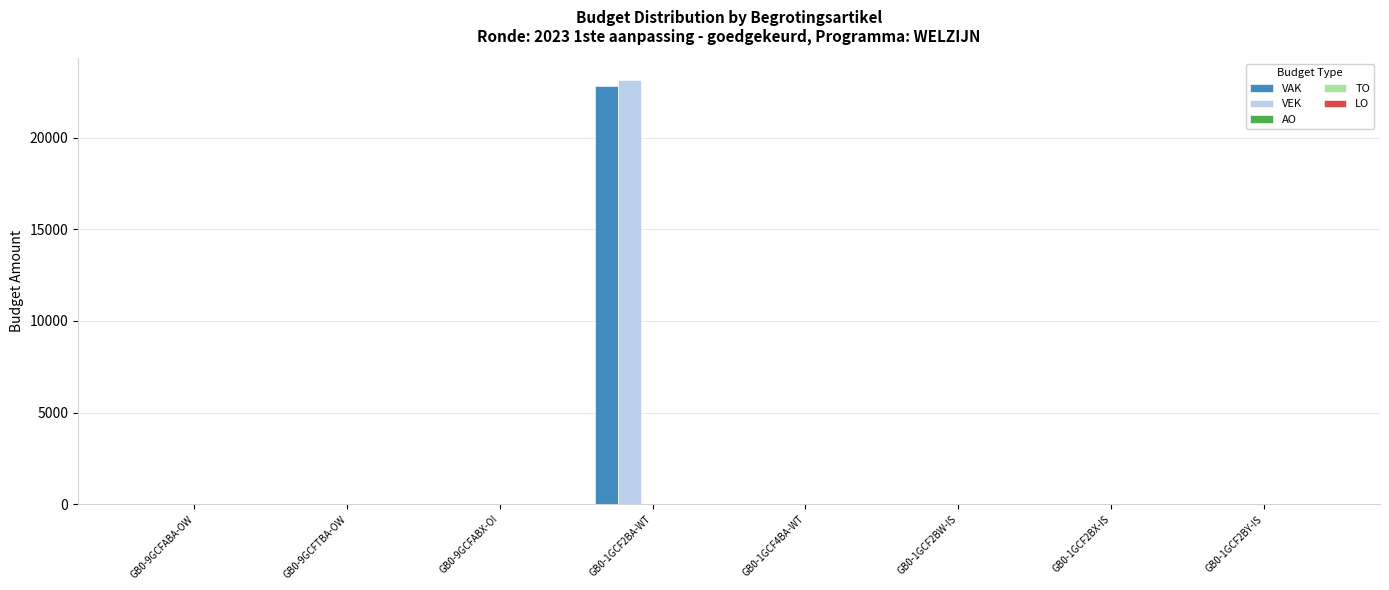

Count the number of categories in the chart.

8